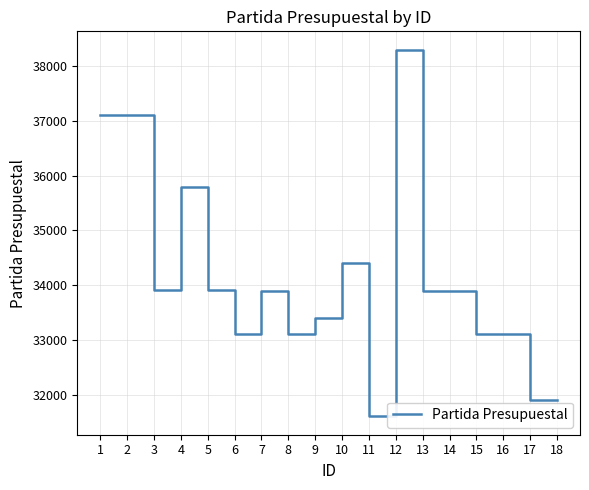

What is the smallest value displayed?

31603